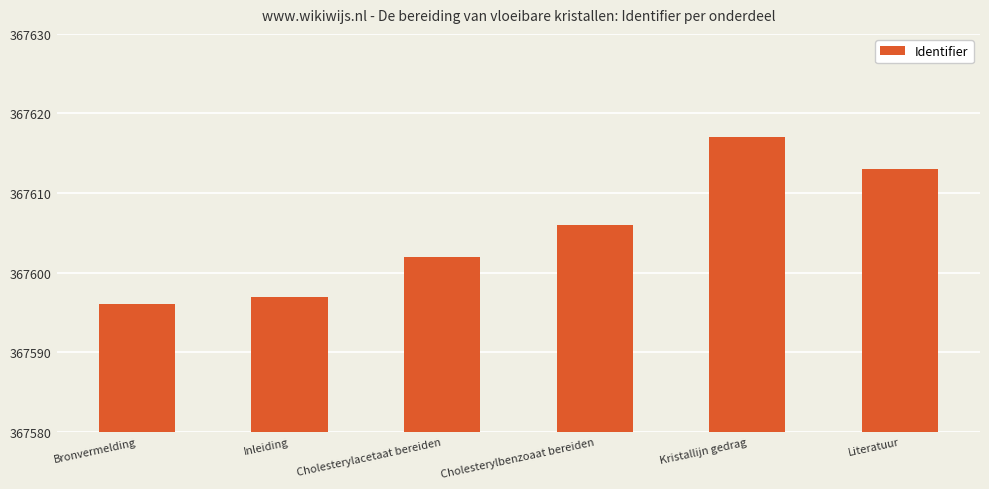

What is the difference between the values at Literatuur and Bronvermelding?

17